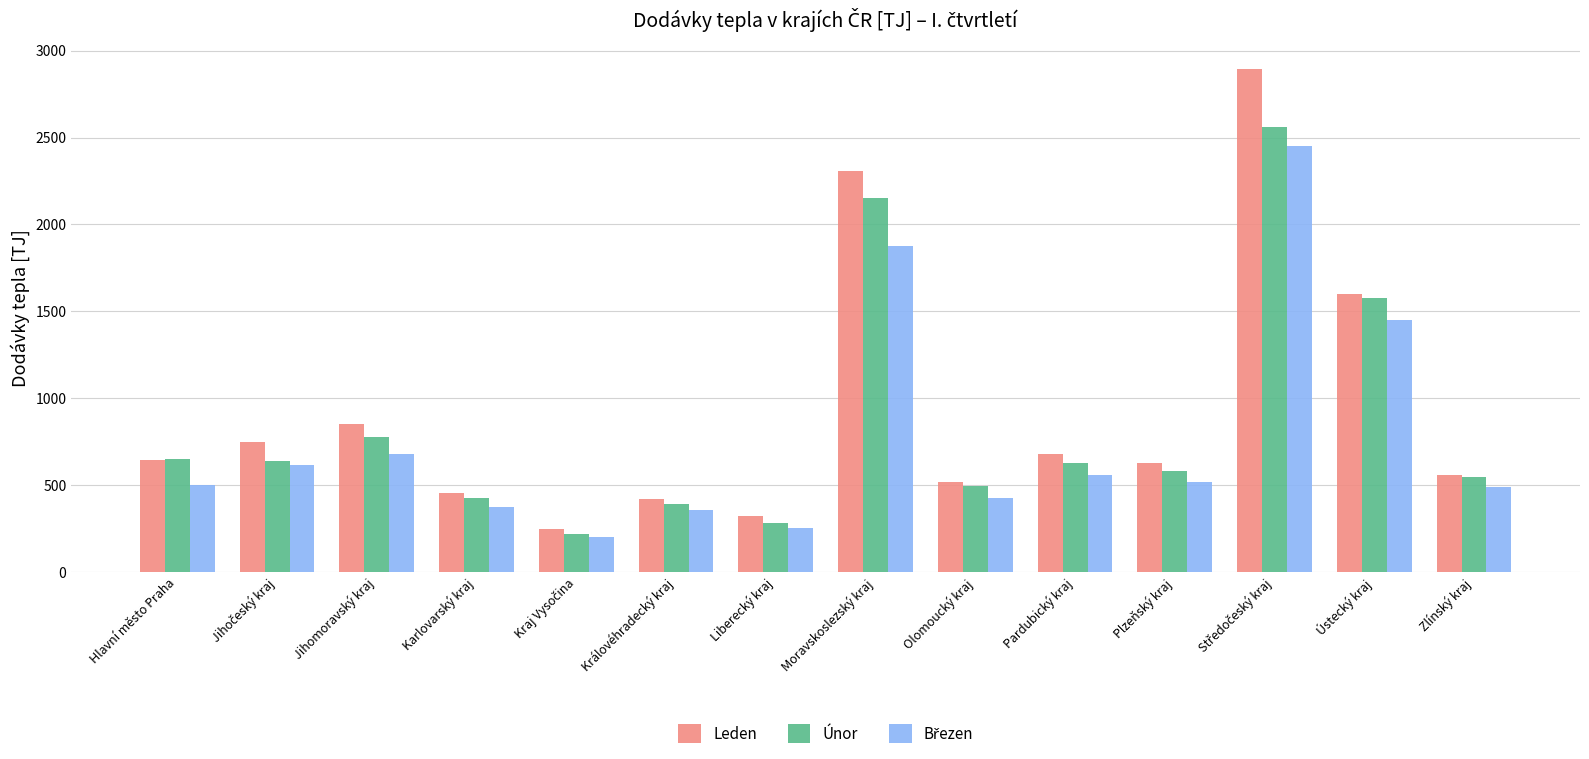

What is the sum of the Leden values at Pardubický kraj and Hlavní město Praha?

1323.7